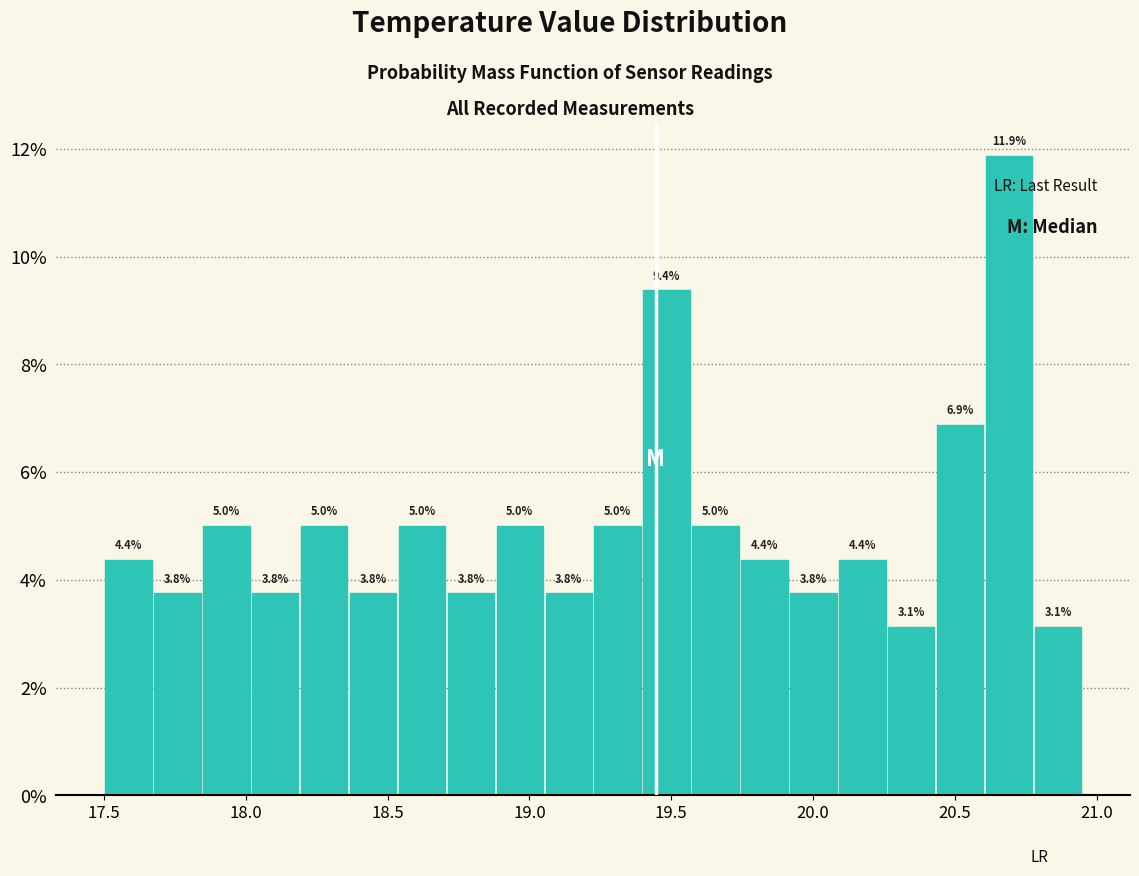

Read against the x-axis, roughly where is the centre of the tallest bar?

20.70